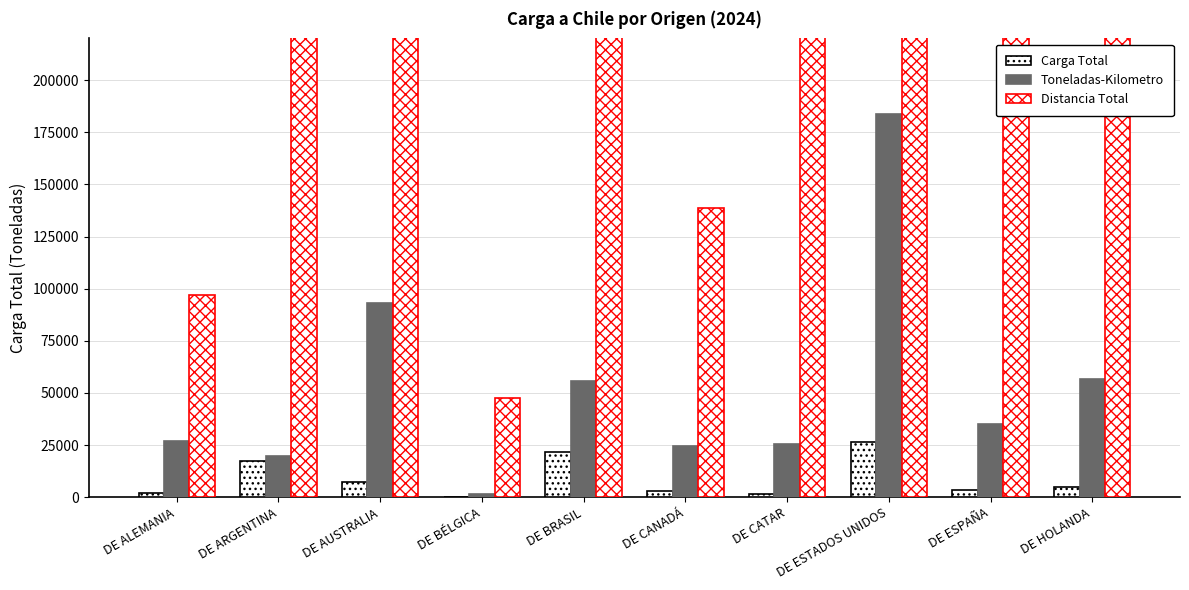

At which category does the chart reach its minimum across all series?

DE BÉLGICA